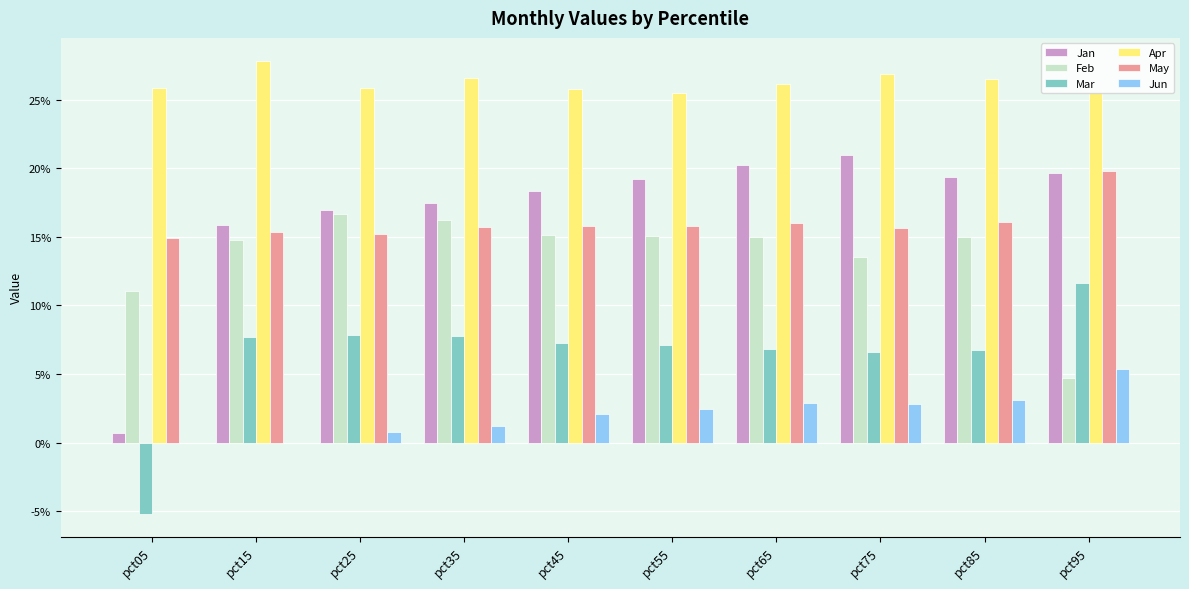

At which label does Jan reach its peak?

pct75